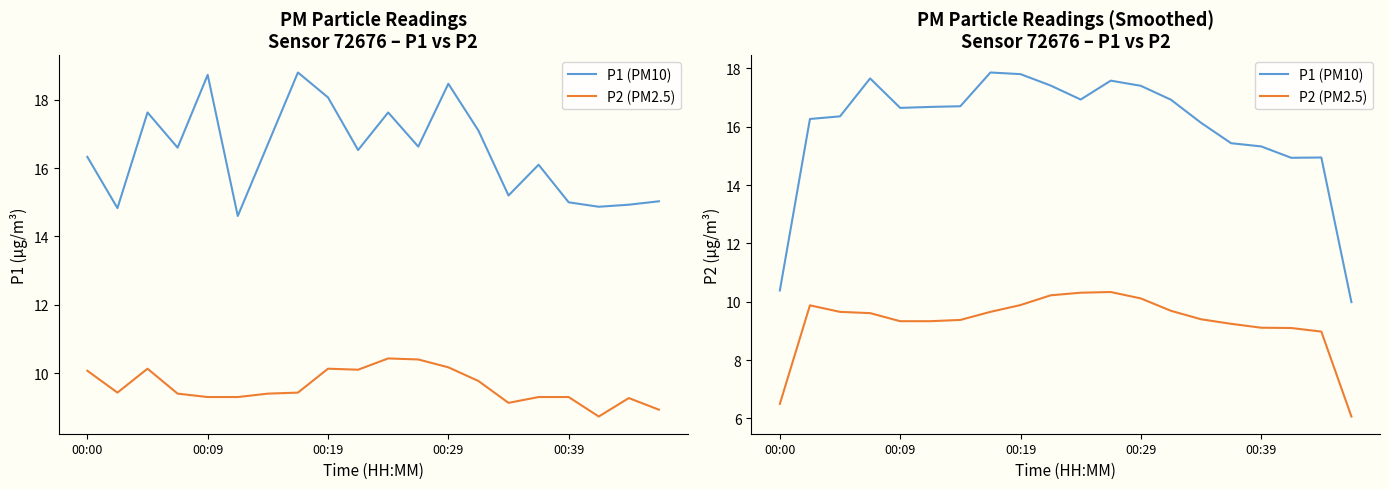

At which label does P1 (PM10) reach its peak?

7